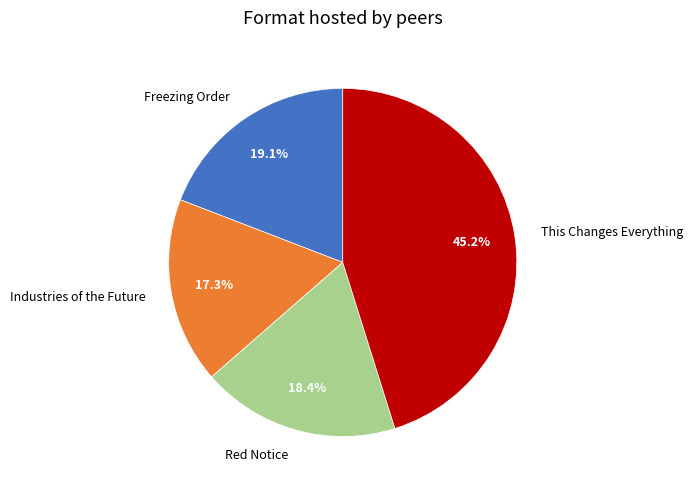

Which category has the biggest portion of the pie?

This Changes Everything